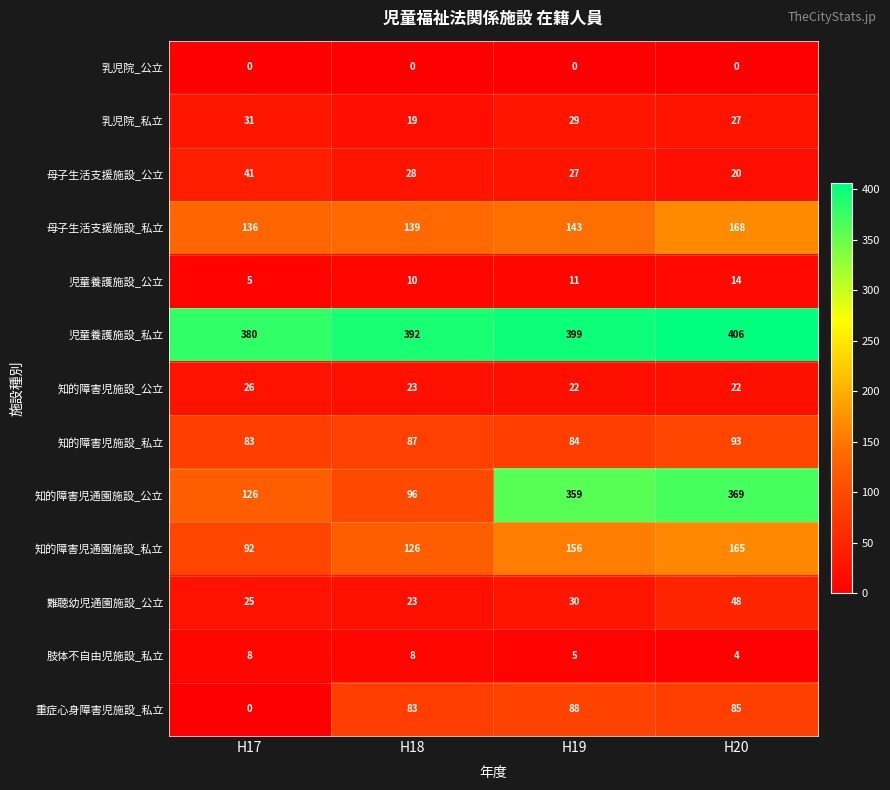

Count the 肢体不自由児施設_私立 values in the range 5 to 8.

3